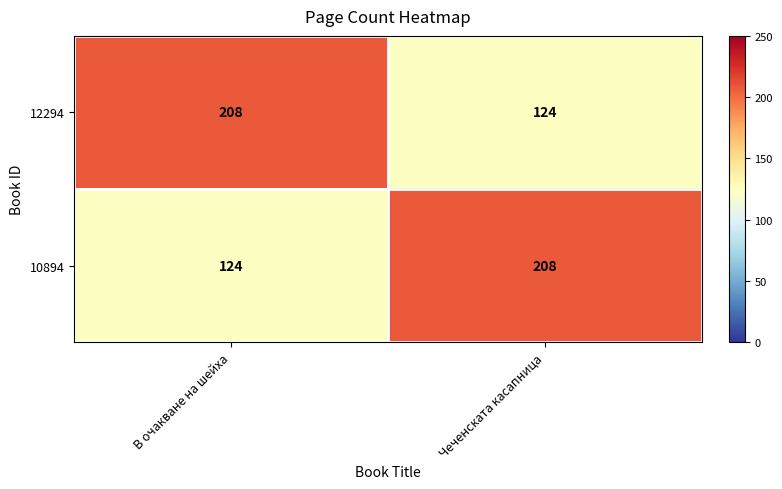

How many categories are shown in the chart?

2